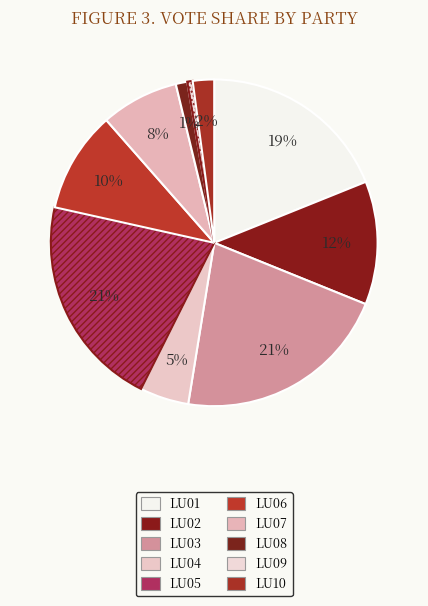

How many segments does this pie chart have?

10